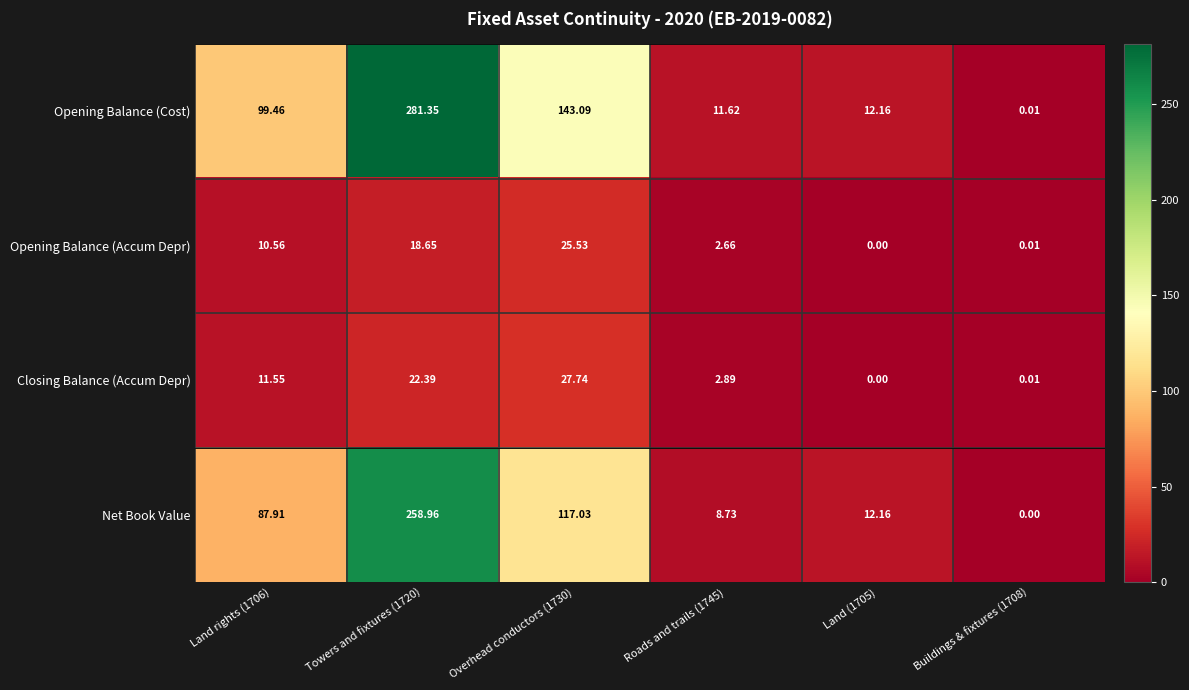

Between Roads and trails (1745) and Buildings & fixtures (1708), which series saw the biggest shift?

Opening Balance (Cost)